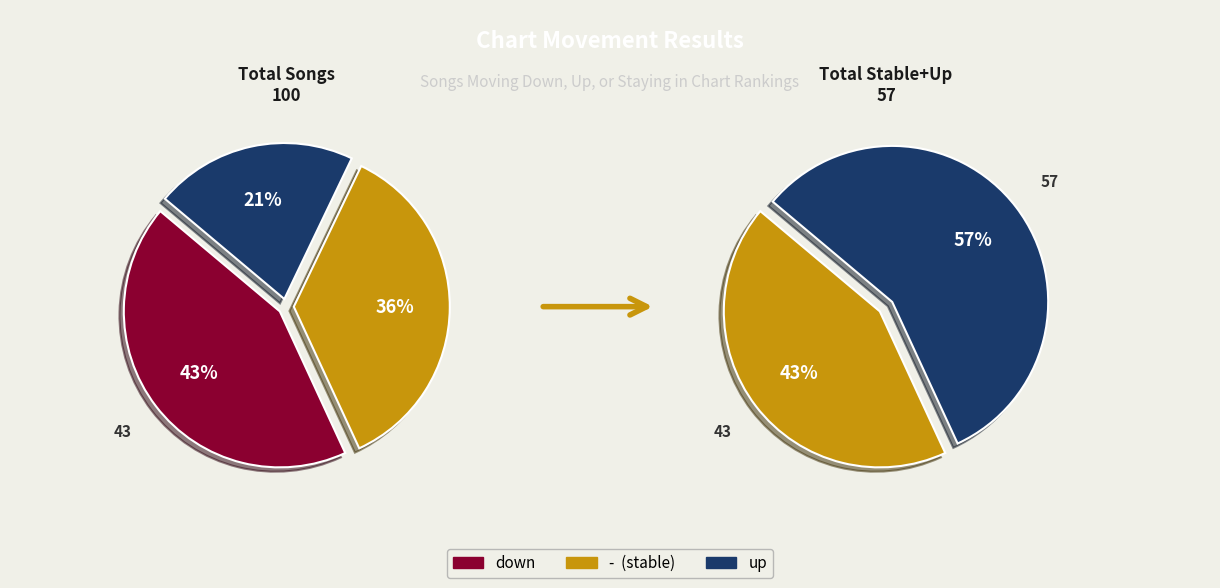

What is the change in value from up to -?

+15